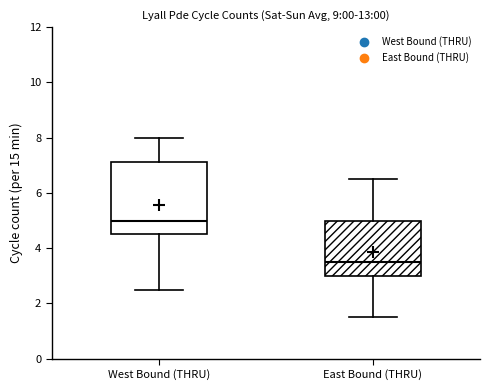

Which box is the tallest, from its lower edge to its upper edge?

West Bound (THRU)